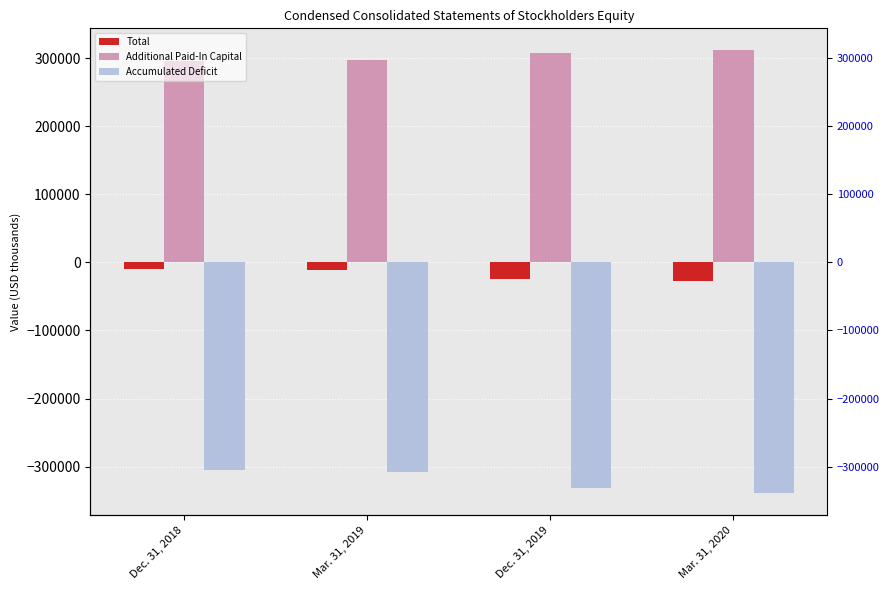

How many bars are there in total?

12